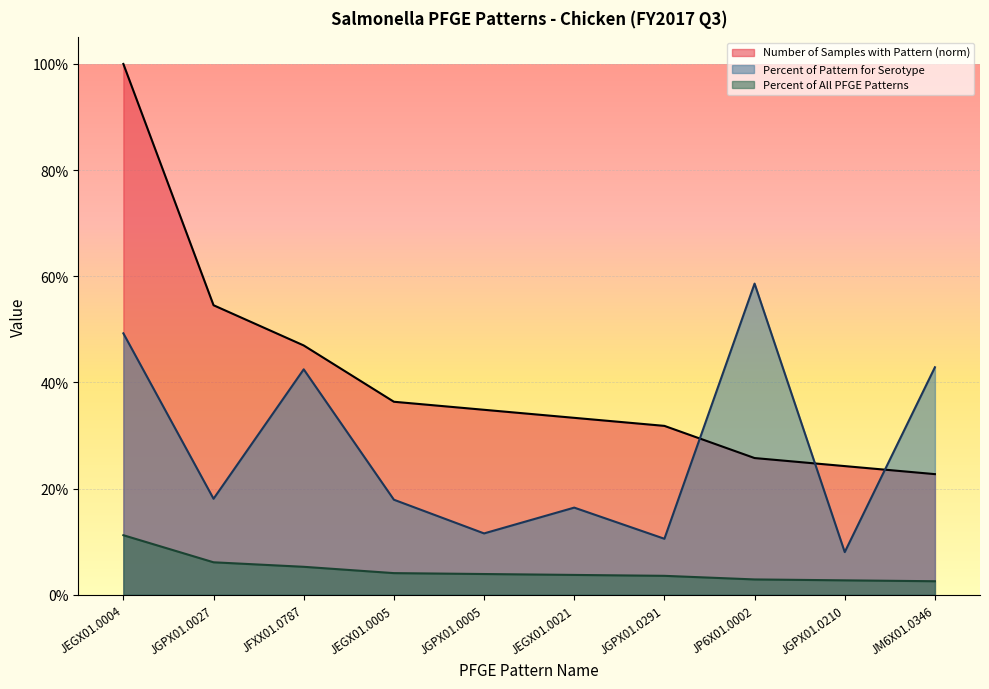

Reading right to left, list all the values displayed in this chart.

Number of Samples with Pattern: JM6X01.0346=0.2	JGPX01.0210=0.2	JP6X01.0002=0.3	JGPX01.0291=0.3	JEGX01.0021=0.3	JGPX01.0005=0.3	JEGX01.0005=0.4	JFXX01.0787=0.5	JGPX01.0027=0.5	JEGX01.0004=1.0
Percent of Pattern for Serotype: JM6X01.0346=0.4	JGPX01.0210=0.1	JP6X01.0002=0.6	JGPX01.0291=0.1	JEGX01.0021=0.2	JGPX01.0005=0.1	JEGX01.0005=0.2	JFXX01.0787=0.4	JGPX01.0027=0.2	JEGX01.0004=0.5
Percent of All PFGE Patterns: JM6X01.0346=0.0	JGPX01.0210=0.0	JP6X01.0002=0.0	JGPX01.0291=0.0	JEGX01.0021=0.0	JGPX01.0005=0.0	JEGX01.0005=0.0	JFXX01.0787=0.1	JGPX01.0027=0.1	JEGX01.0004=0.1